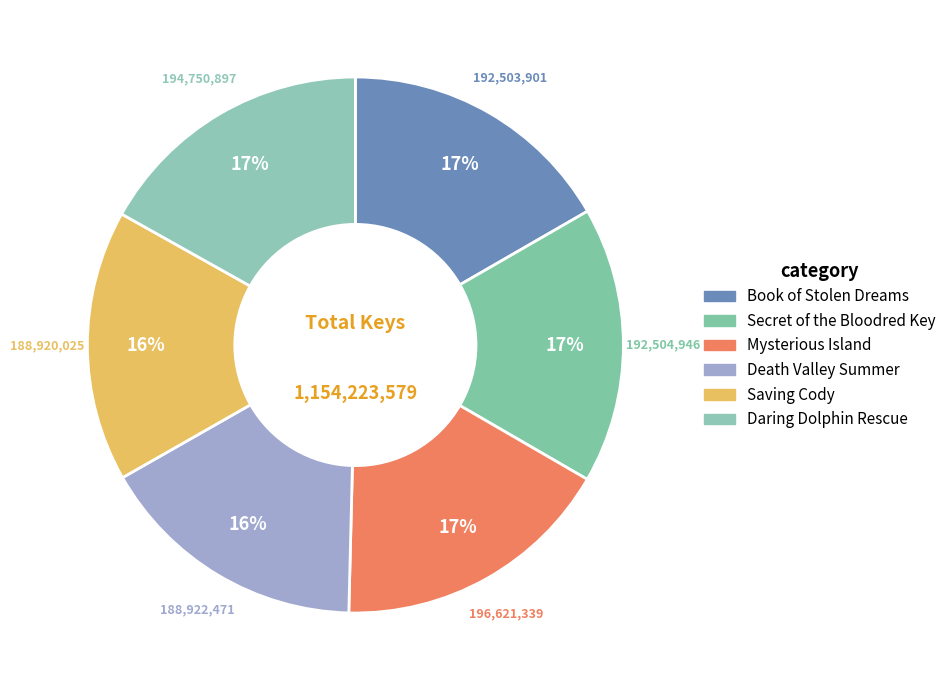

To the nearest percent, what percentage of the pie is Daring Dolphin Rescue?

17%